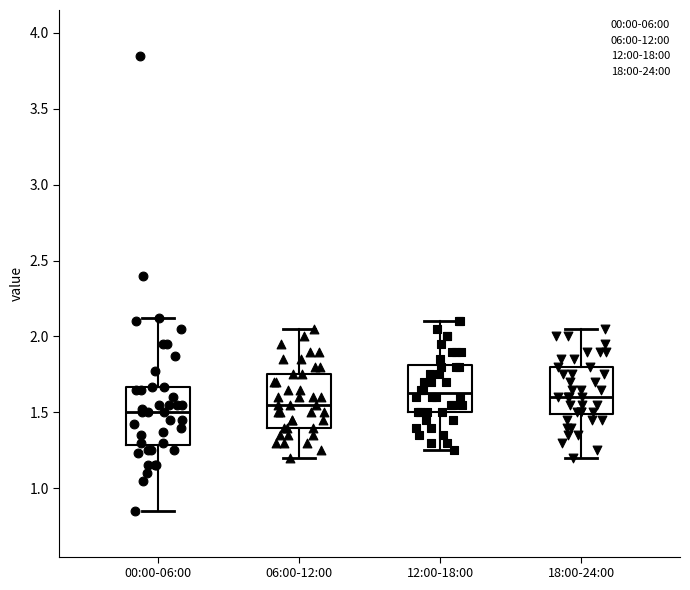

Reading left to right, transcribe this box plot: for each box, give where its median line is, the range the box spans, and where its two whiskers end, as read against the y-axis. The values are not printed on the chart, so give them approximately, as read against the axis.

00:00-06:00: median 1.50, box 1.30 to 1.65, whiskers 0.85 to 2.10
06:00-12:00: median 1.55, box 1.40 to 1.75, whiskers 1.20 to 2.05
12:00-18:00: median 1.65, box 1.50 to 1.80, whiskers 1.25 to 2.10
18:00-24:00: median 1.60, box 1.50 to 1.80, whiskers 1.20 to 2.05